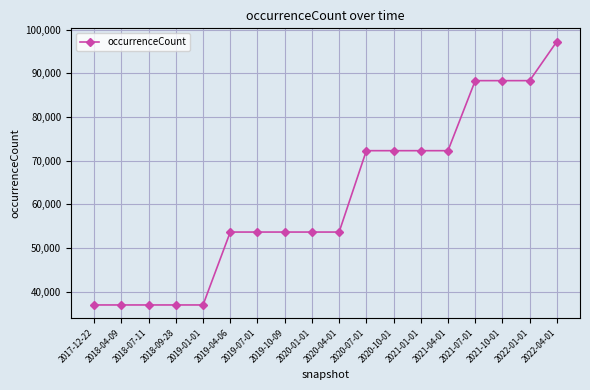

What is the greatest value displayed?

97257